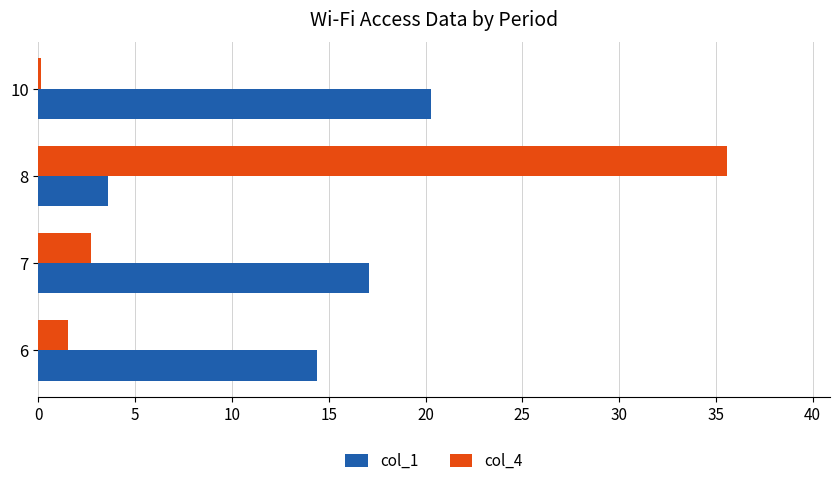

At how many categories does at least one series exceed 15?

3